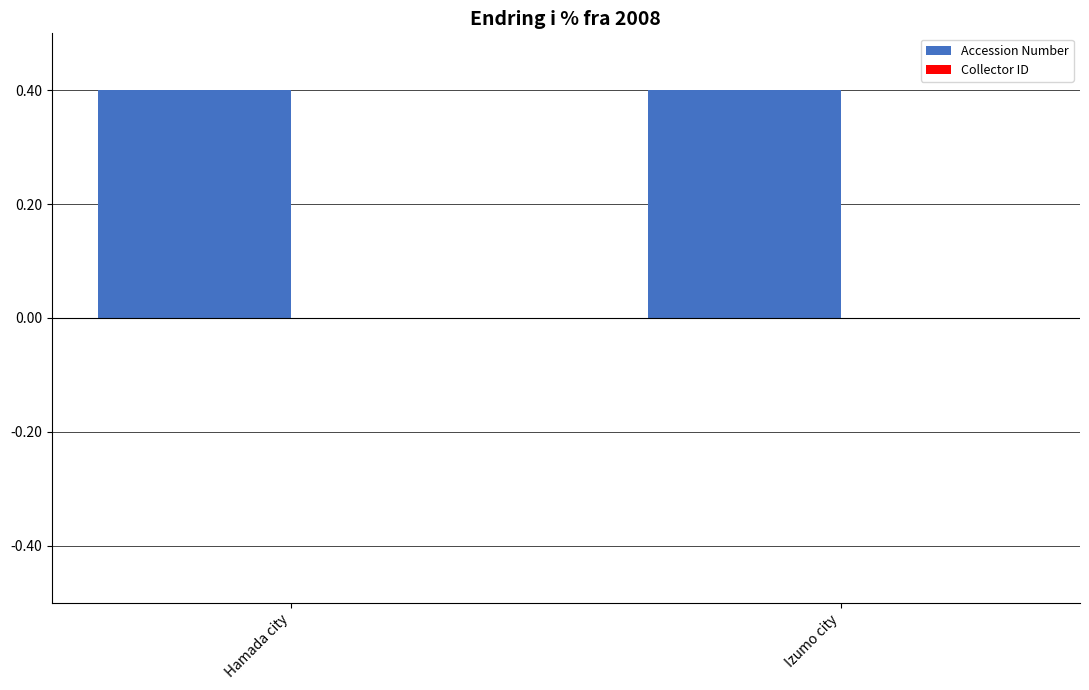

What is the total value across all series at Hamada city?

0.4